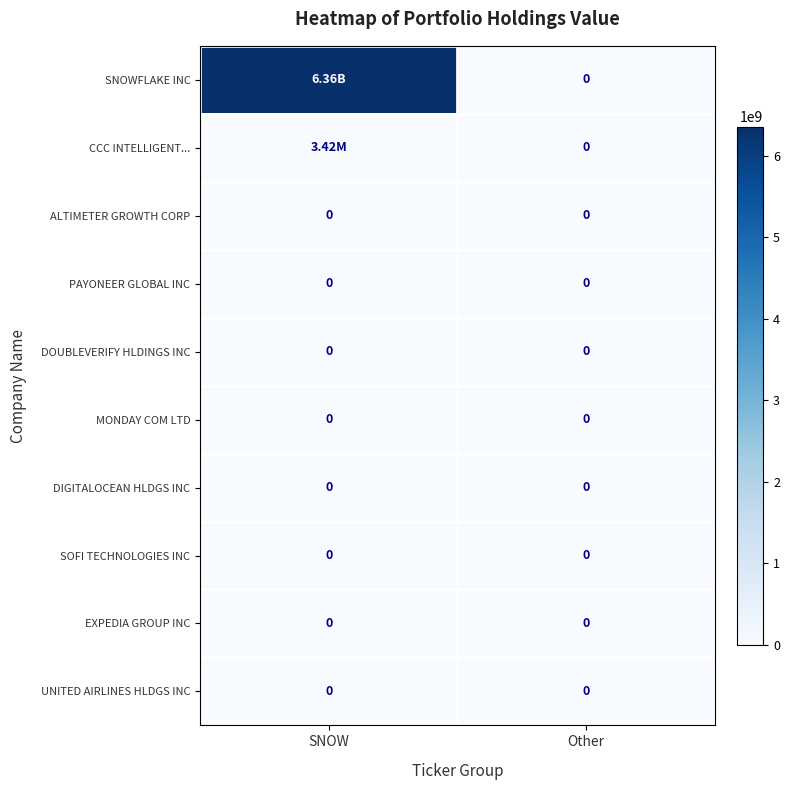

List the labels in order of MONDAY COM LTD value, smallest first.

SNOW, Other